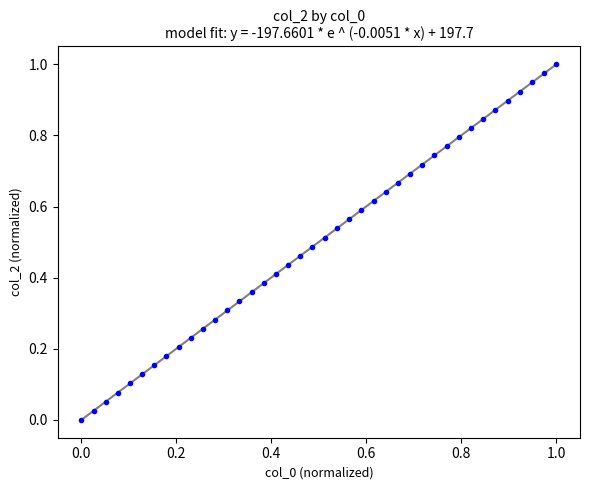

Count the number of points in this scatter plot.

40